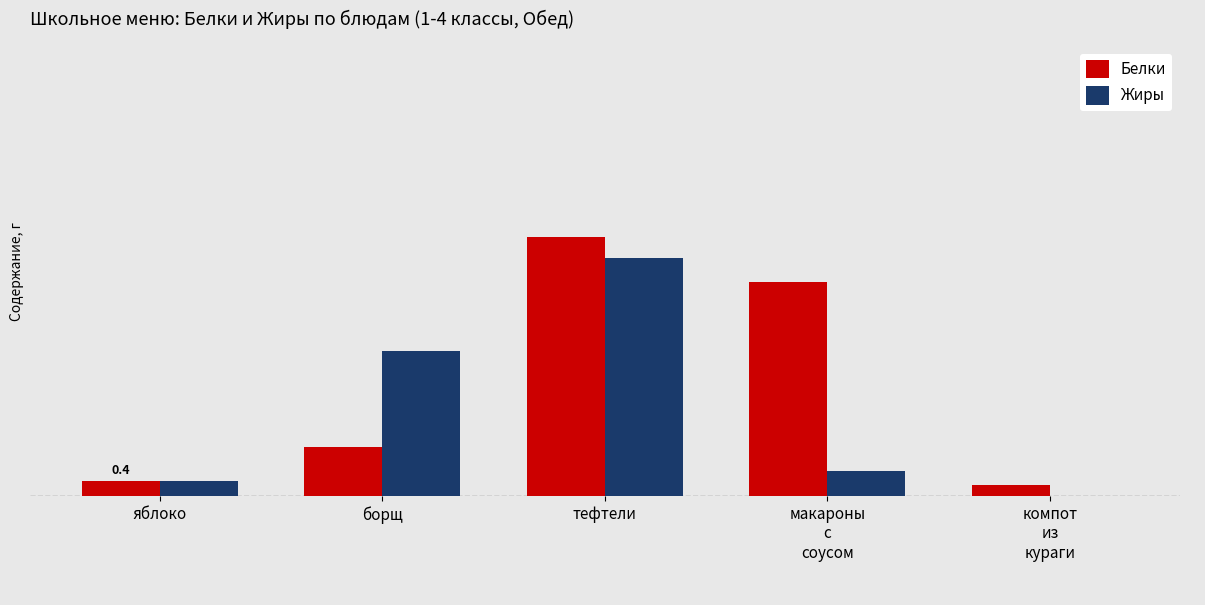

What are all the series names shown in the legend?

Белки, Жиры